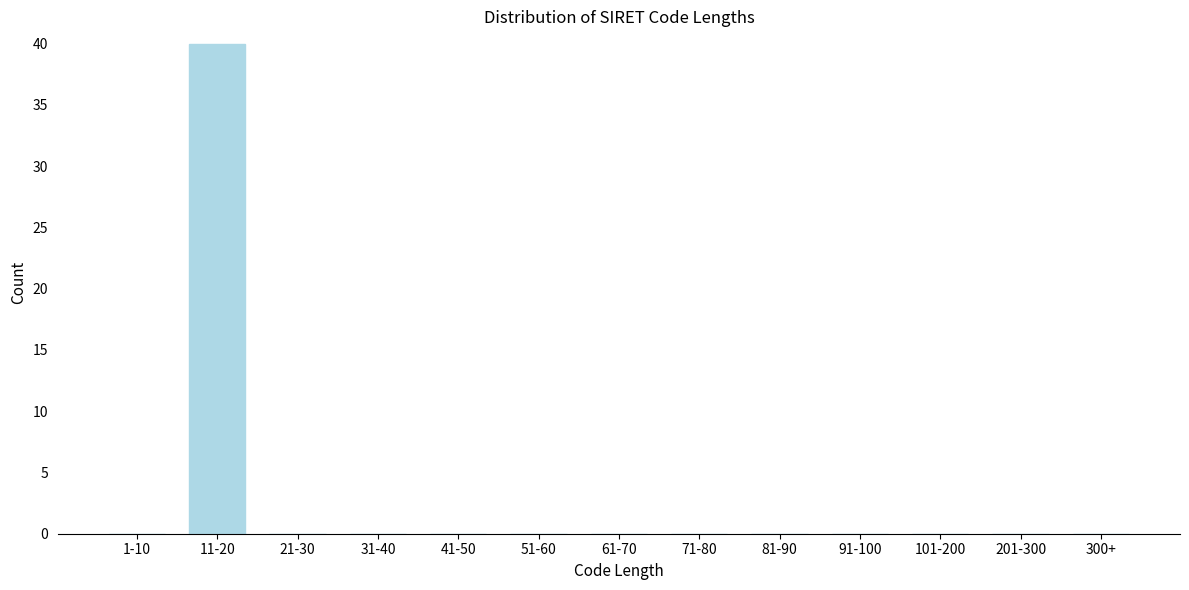

Reading left to right, extract all data points from this chart.

1-10=0	11-20=40	21-30=0	31-40=0	41-50=0	51-60=0	61-70=0	71-80=0	81-90=0	91-100=0	101-200=0	201-300=0	300+=0